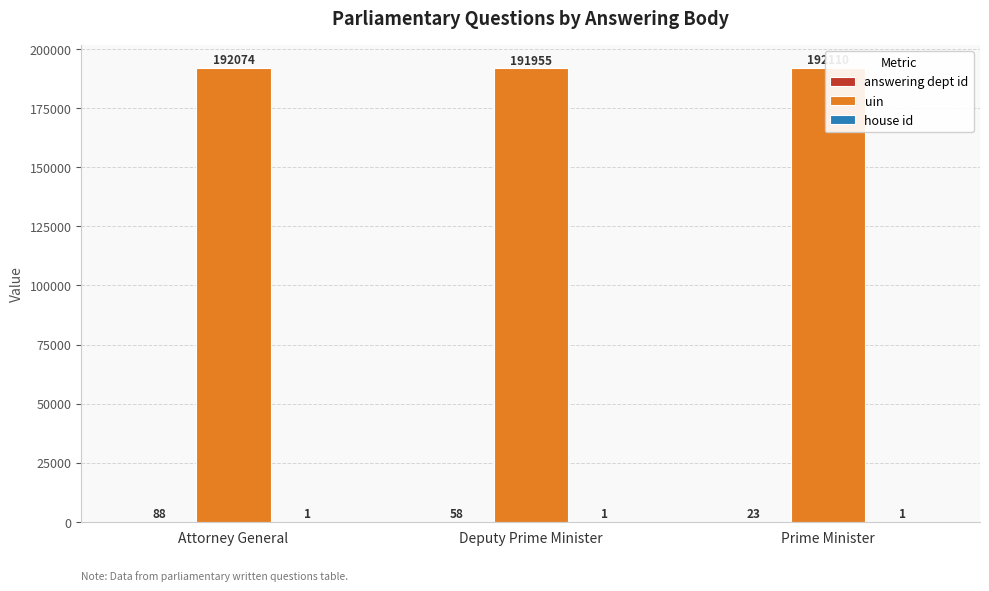

True or false: answering dept id has a value of 88 at Attorney General.

True